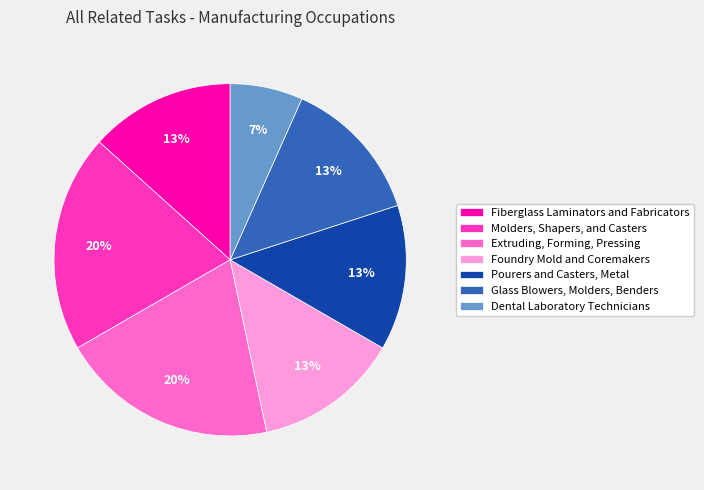

To the nearest percent, what is the difference between the largest and smallest slice percentages?

13%